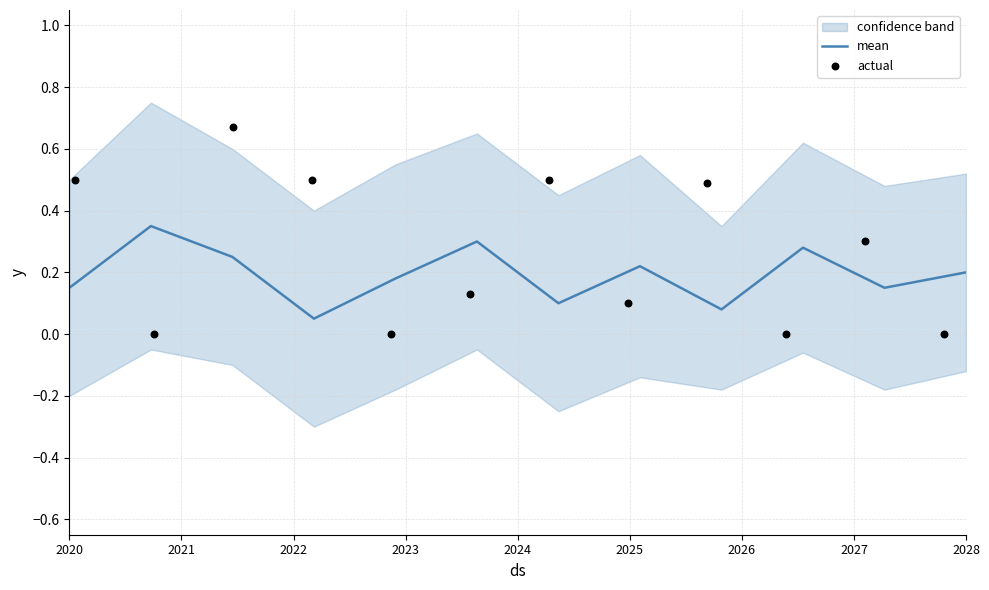

Which series has the largest total across all categories?

actual